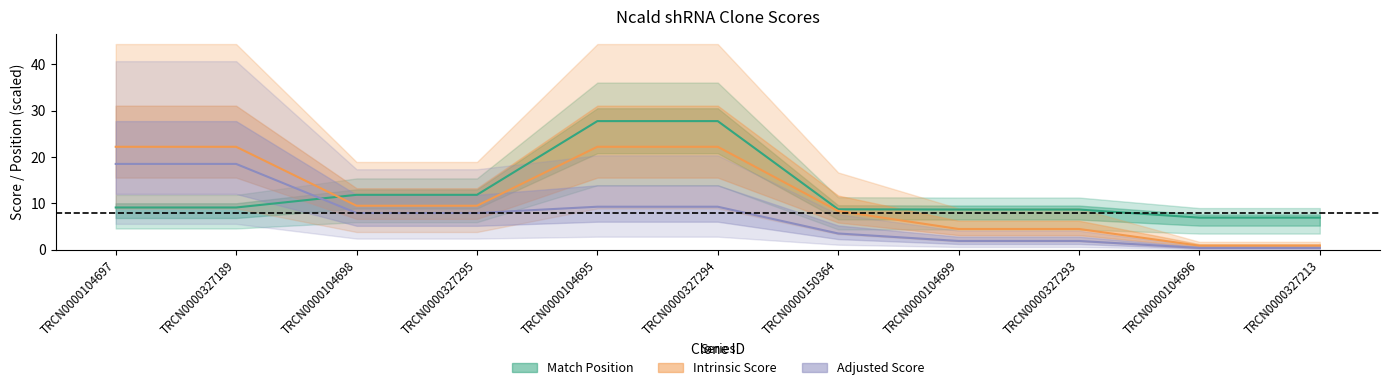

Which series has the largest range (max minus min)?

Intrinsic Score